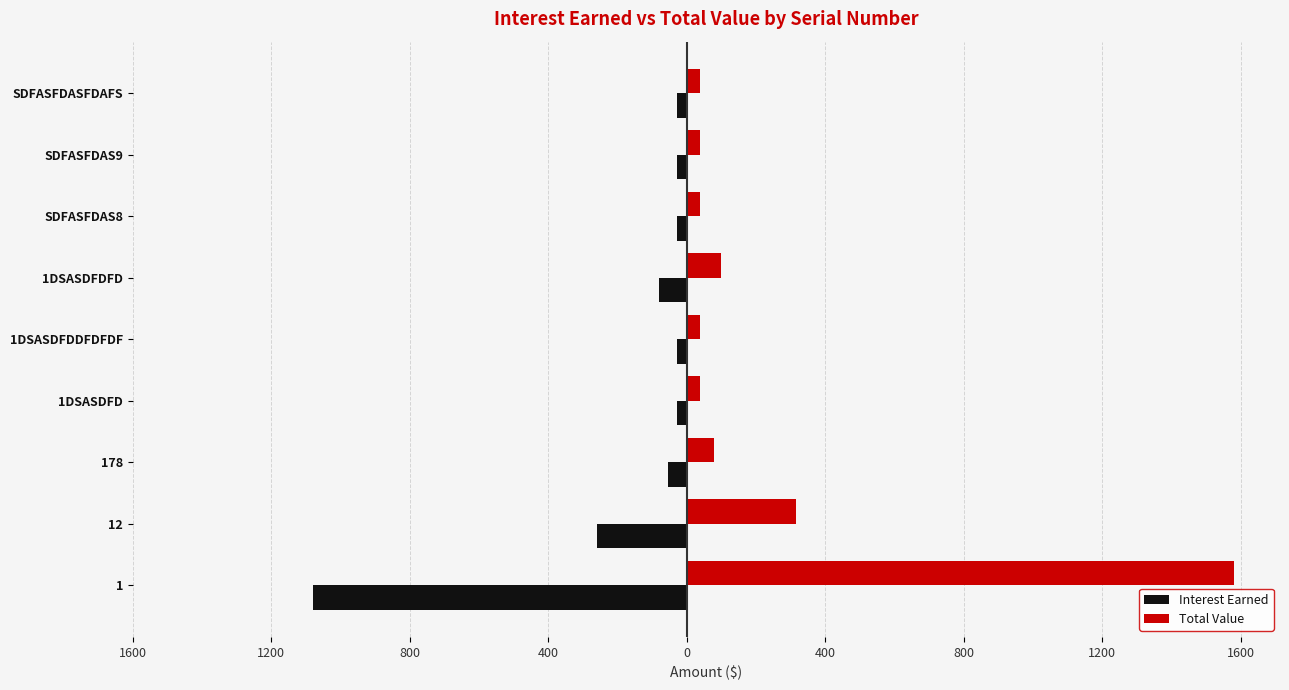

What are all the series names shown in the legend?

Interest Earned, Total Value